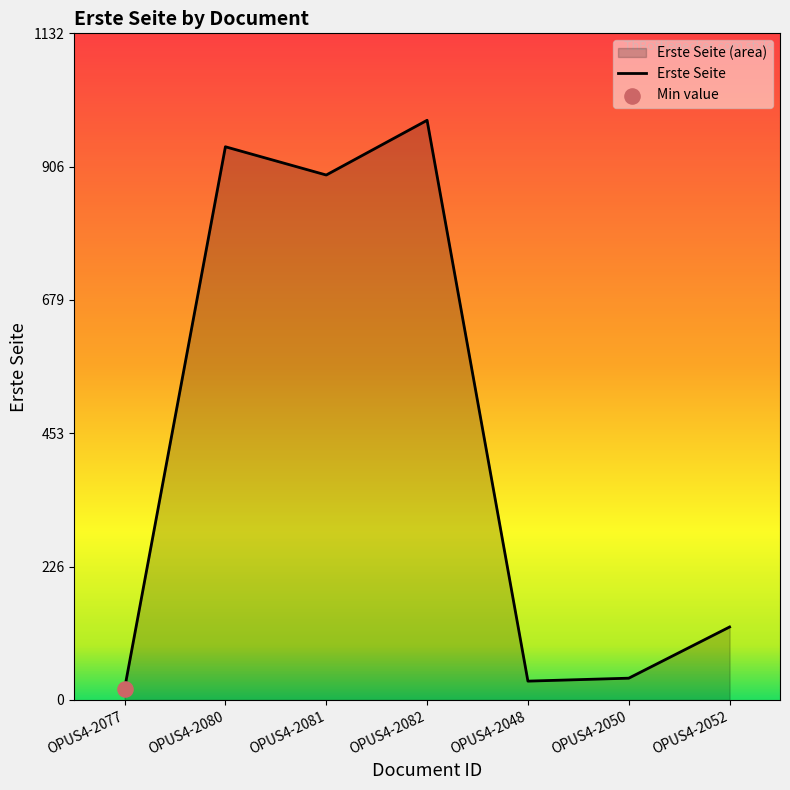

Between OPUS4-2082 and OPUS4-2048, which is larger?

OPUS4-2082